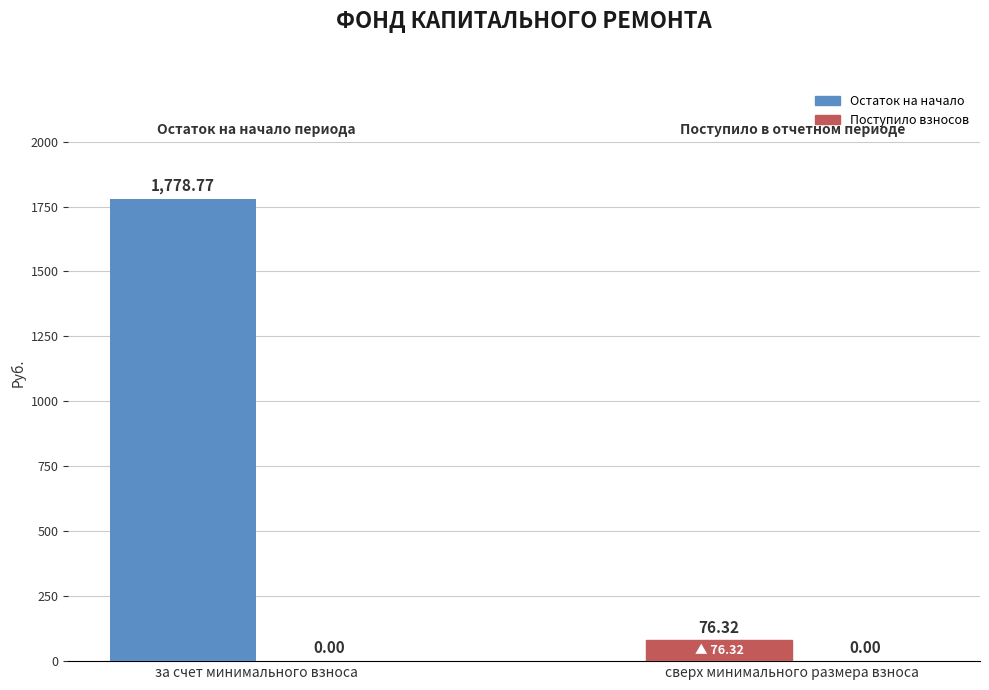

At how many categories does at least one series exceed 86?

1